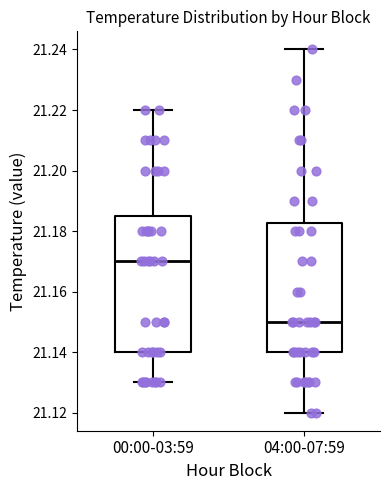

Where does the median line of the box for 04:00-07:59 sit on the y-axis? The values are not printed on the chart, so give them approximately, as read against the axis.

21.150